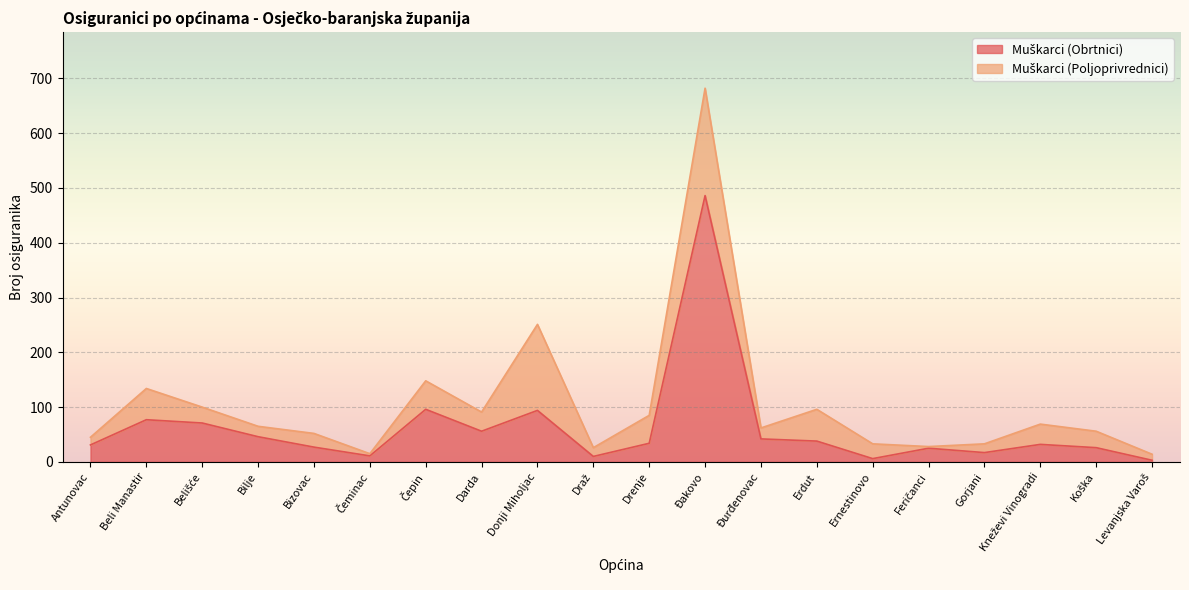

Does the chart display data point markers on the line(s)?

No